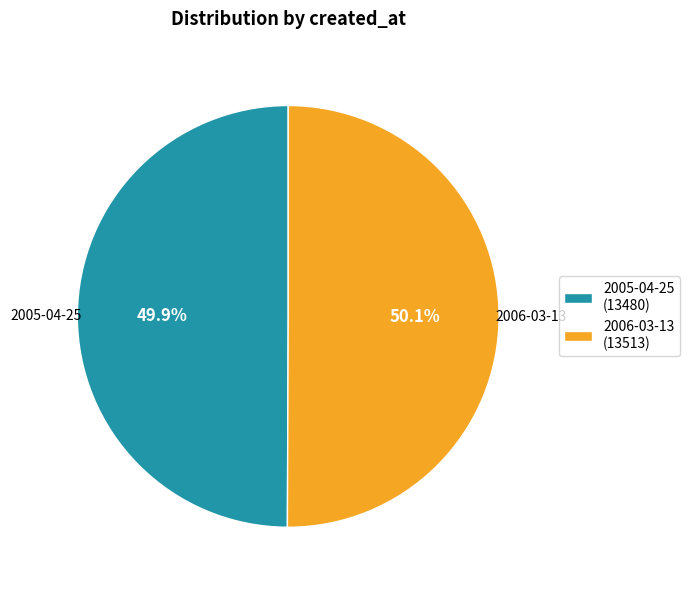

Does any single category account for the majority?

Yes